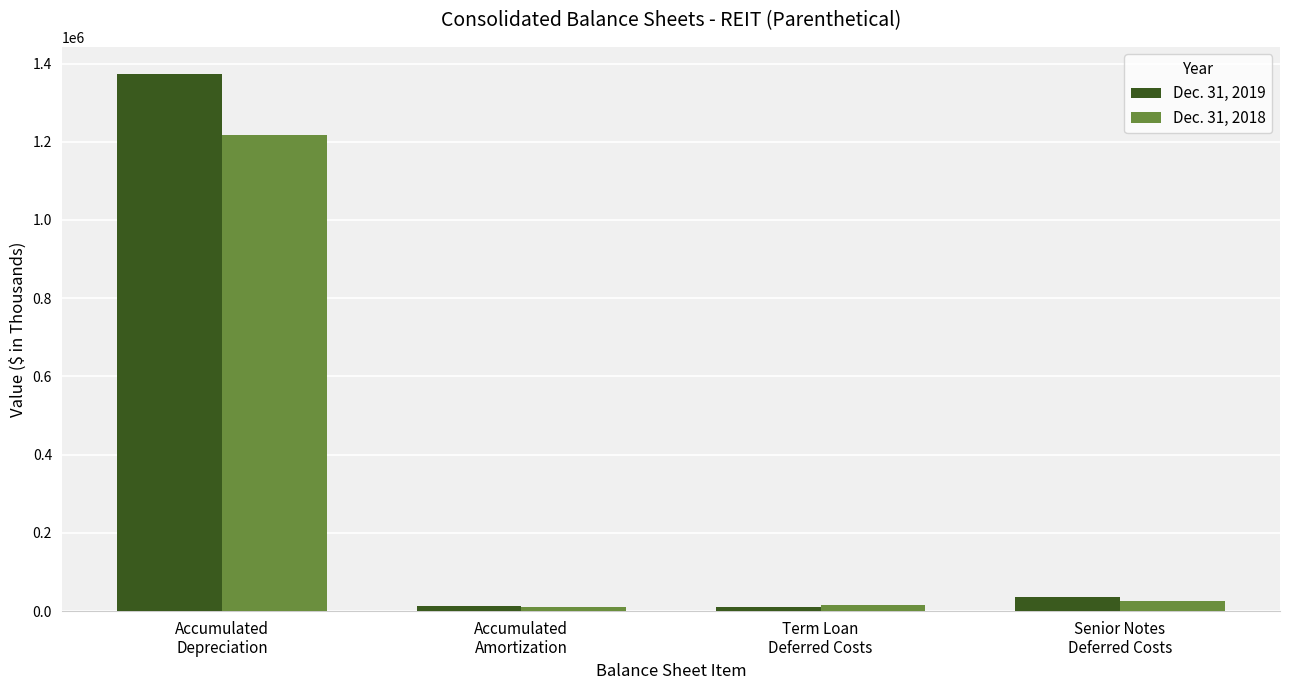

At which label does Dec. 31, 2019 first exceed 35702?

Accumulated
Depreciation